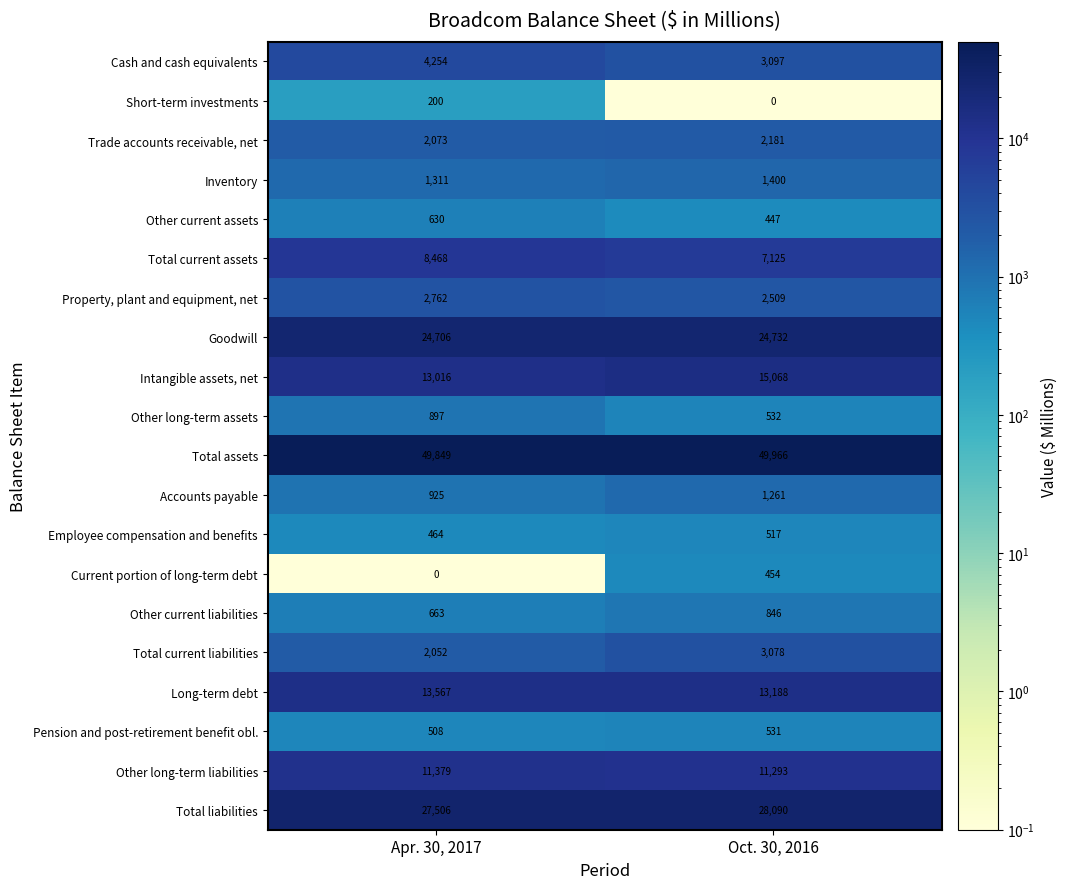

At which category is the sum across all series the highest?

Oct. 30, 2016